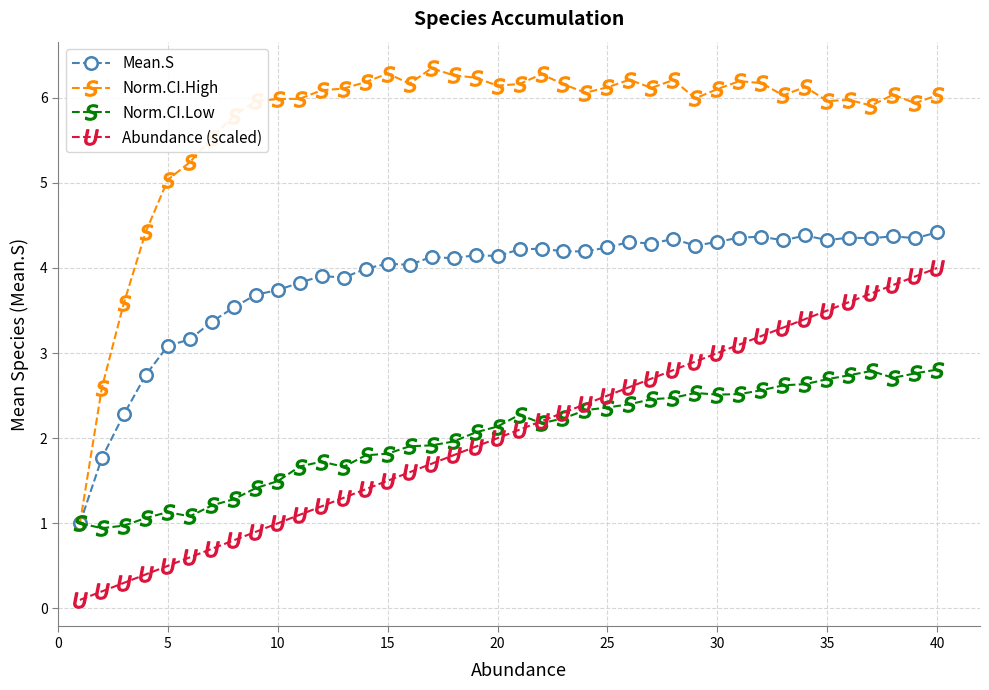

True or false: Norm.CI.High and Abundance (scaled) cross at least once.

False